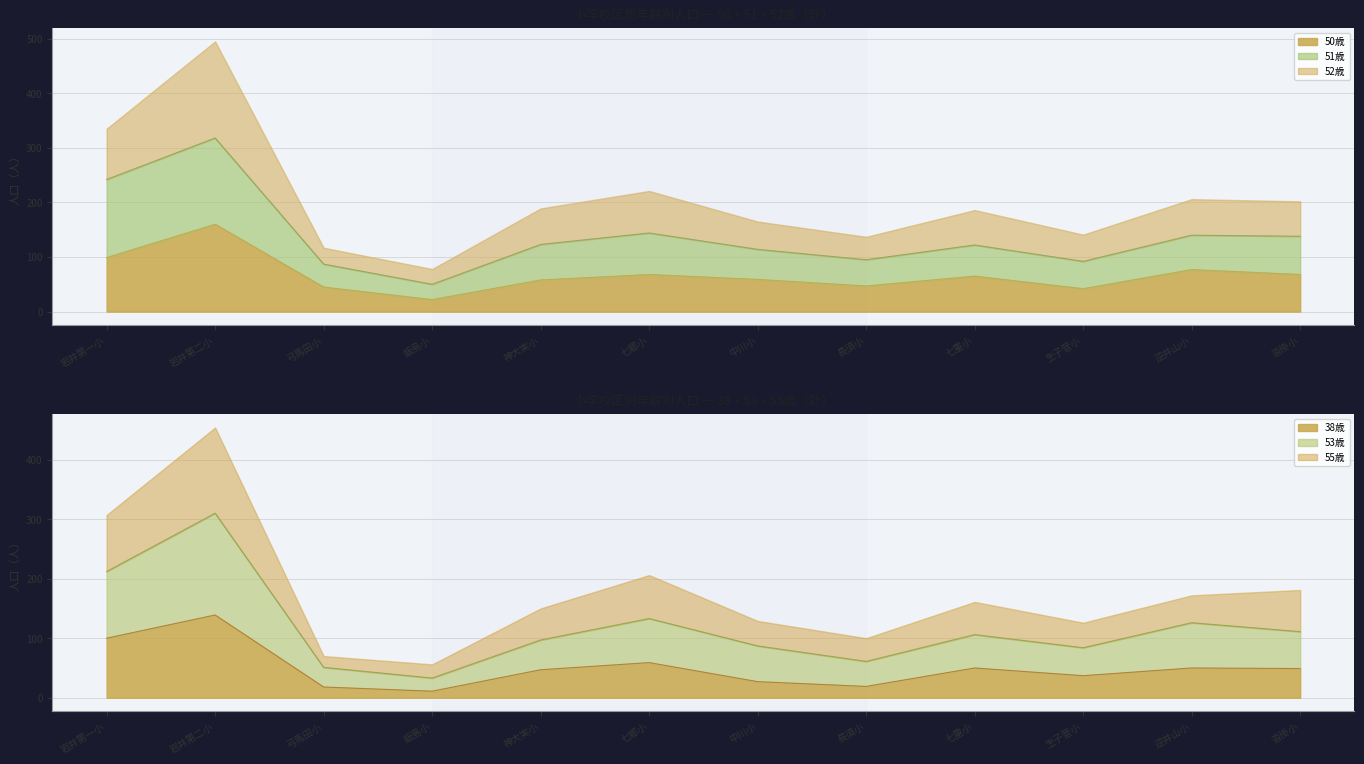

What is the value of the 神大実小 point at the 4th from the left?

66